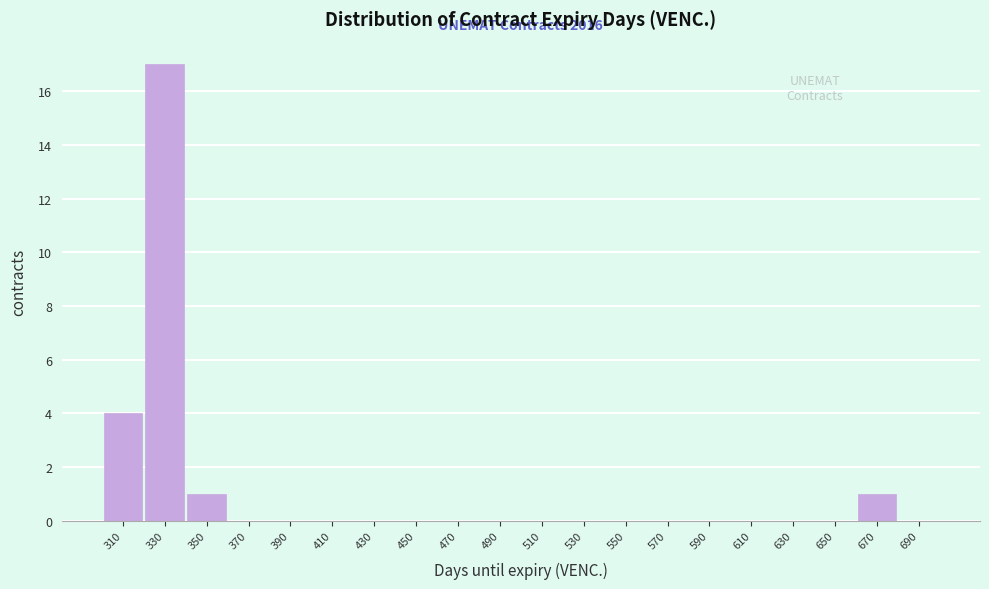

Over which range of the x-axis is the bar tallest?

320 to 340